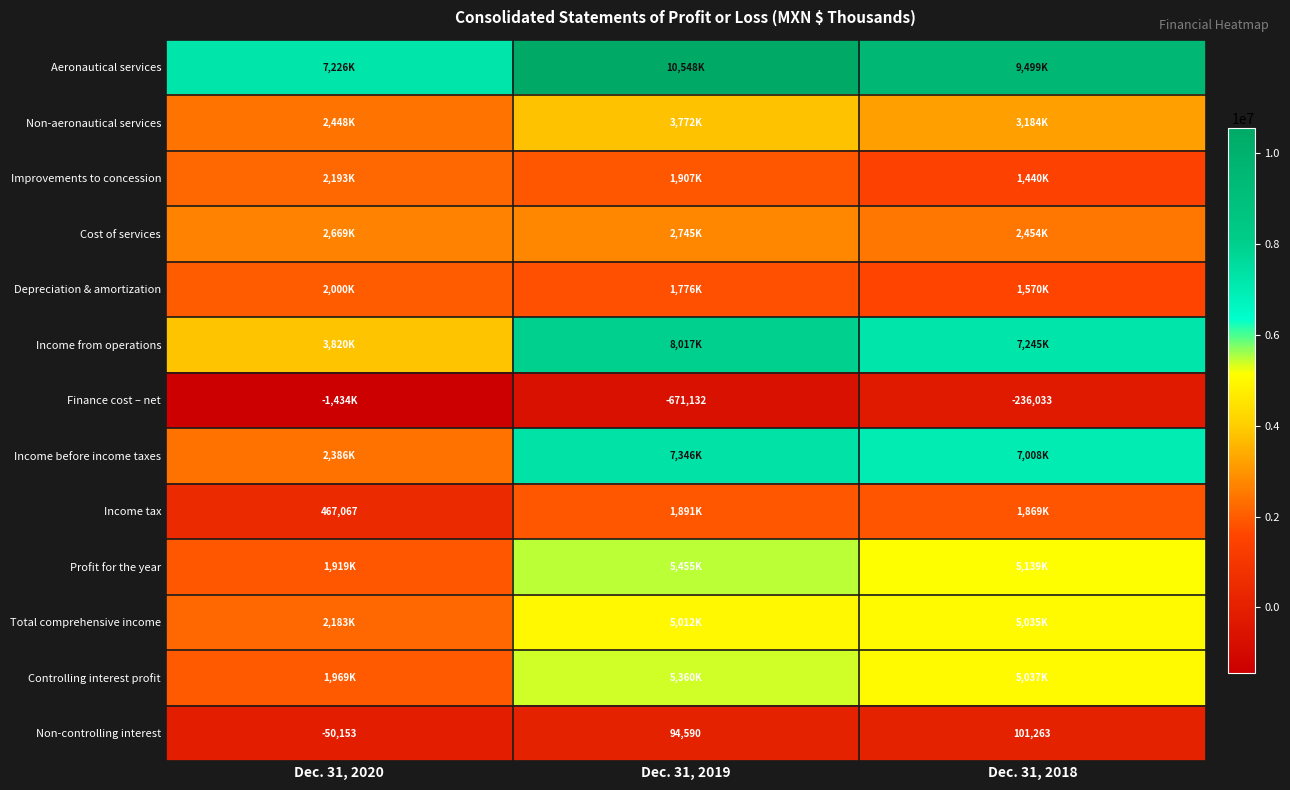

Count the number of categories in the chart.

3